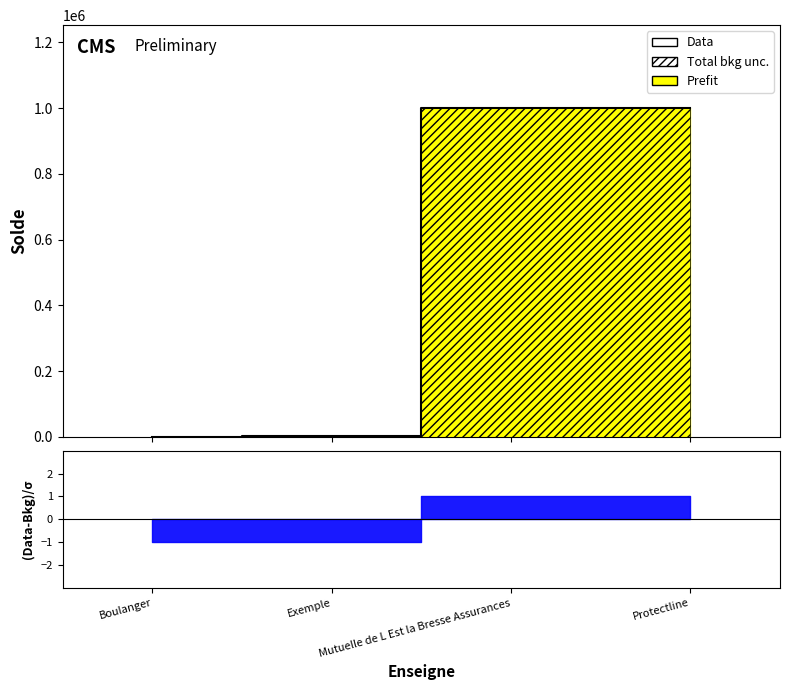

At which label does the data first exceed 999932?

Protectline